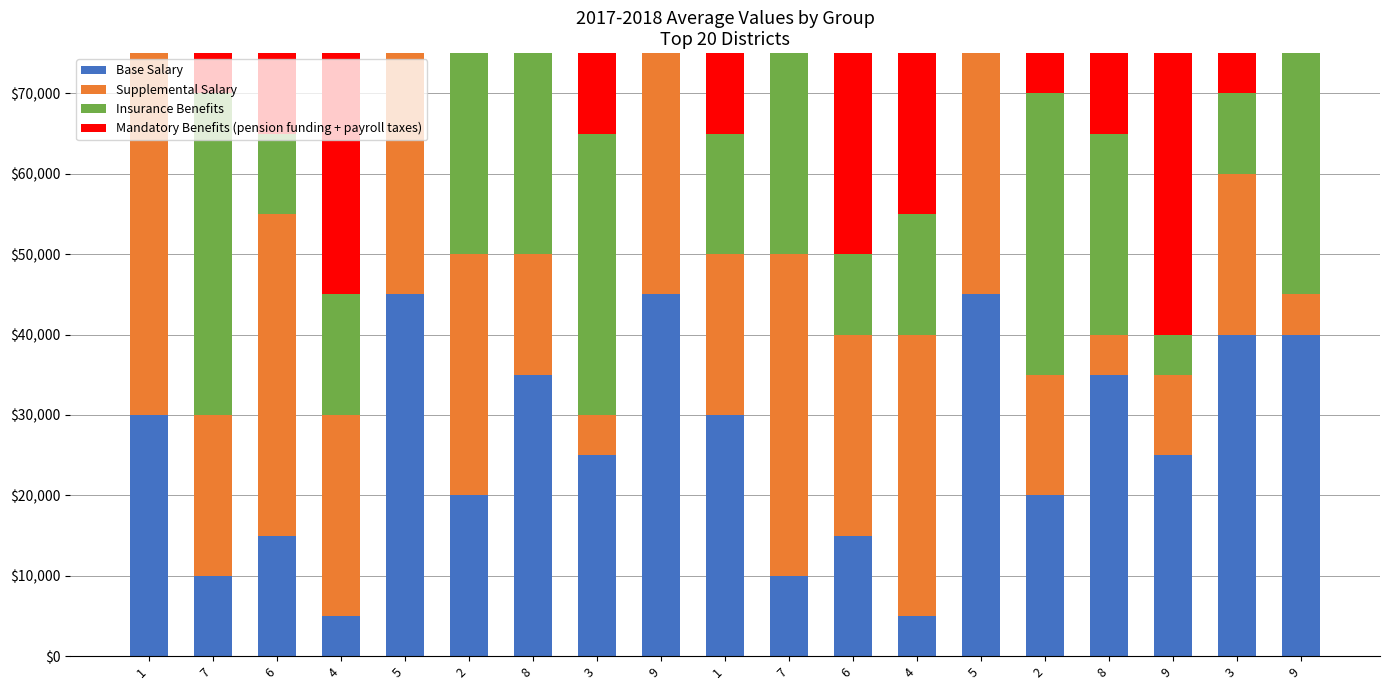

Which series has the widest spread of values?

Base Salary